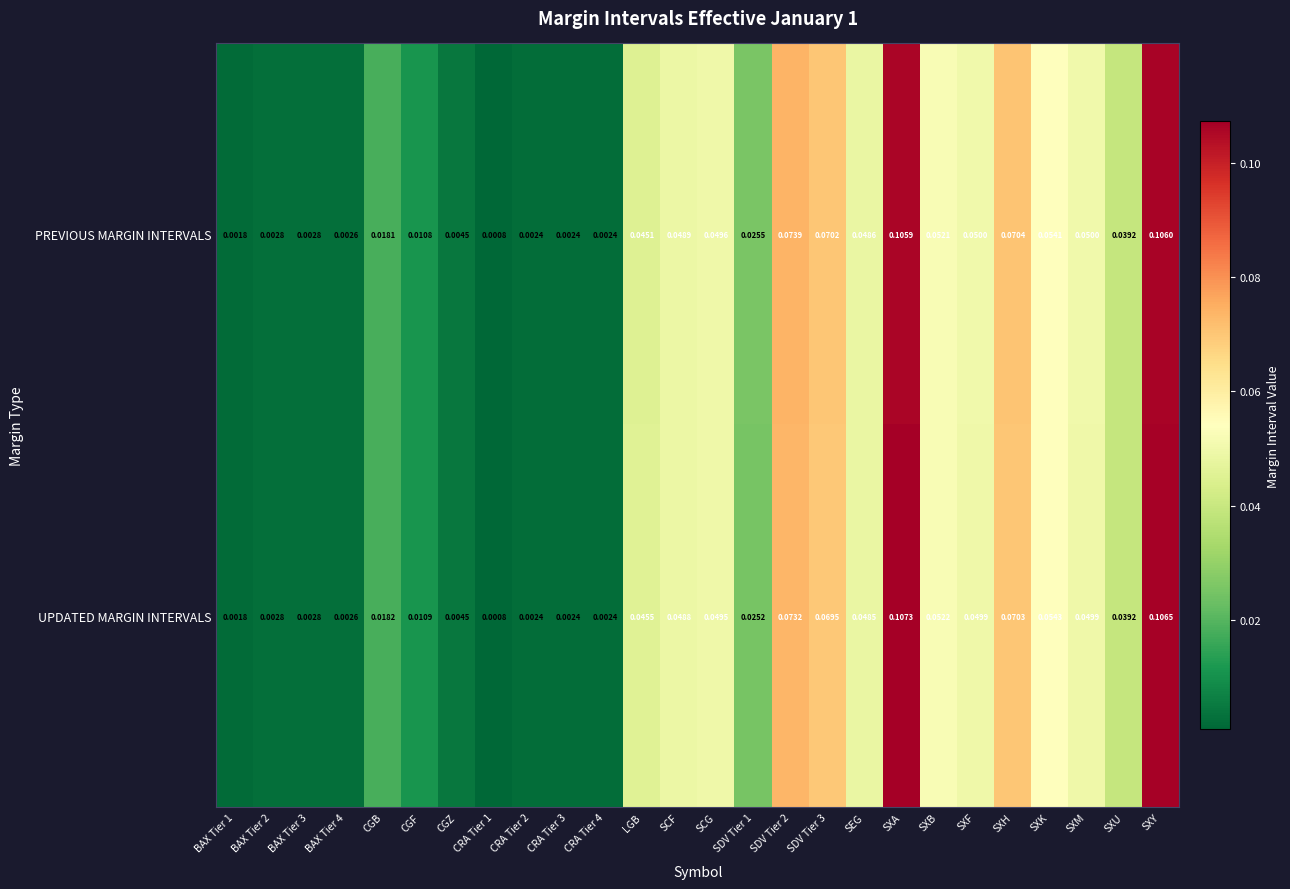

List the series in order of their overall mean, highest first.

UPDATED MARGIN INTERVALS, PREVIOUS MARGIN INTERVALS